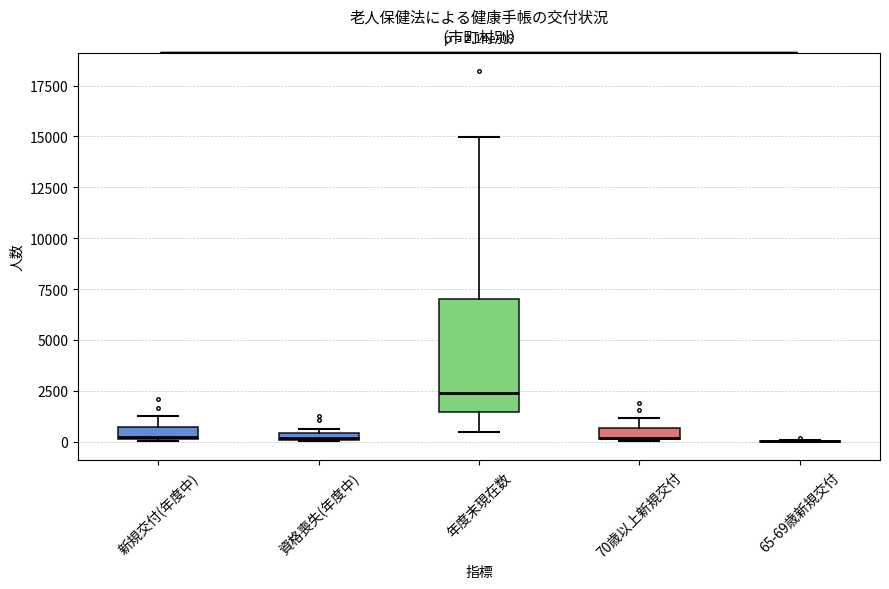

Comparing the boxes themselves (not the whiskers), which one is the tallest?

年度末現在数